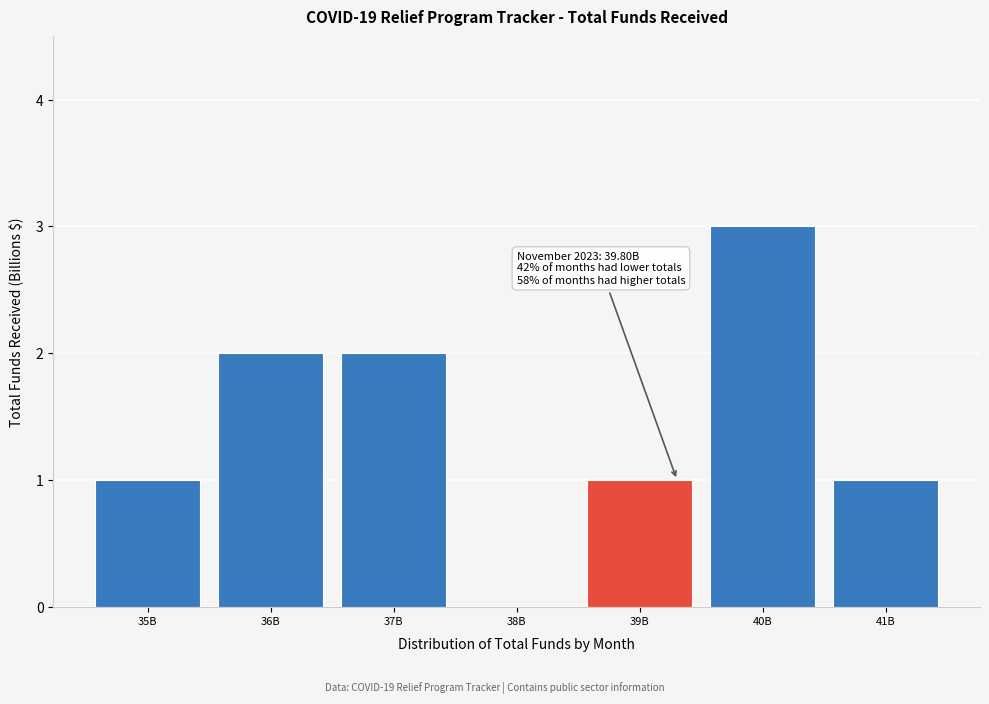

Reading right to left, list all the values displayed in this chart.

41B=1	40B=3	39B=1	38B=0	37B=2	36B=2	35B=1